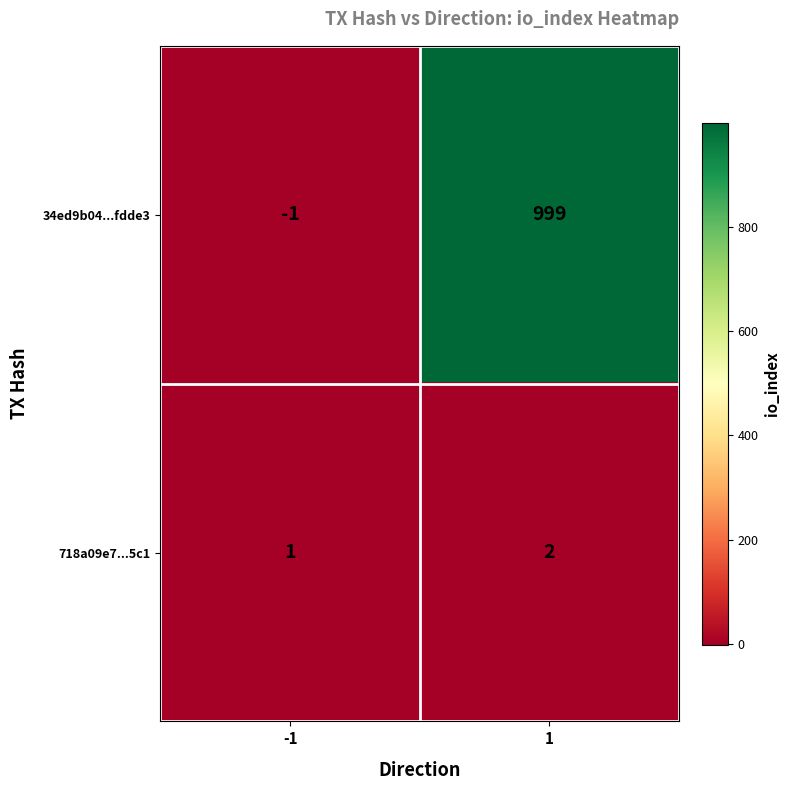

What is the greatest value displayed?

999